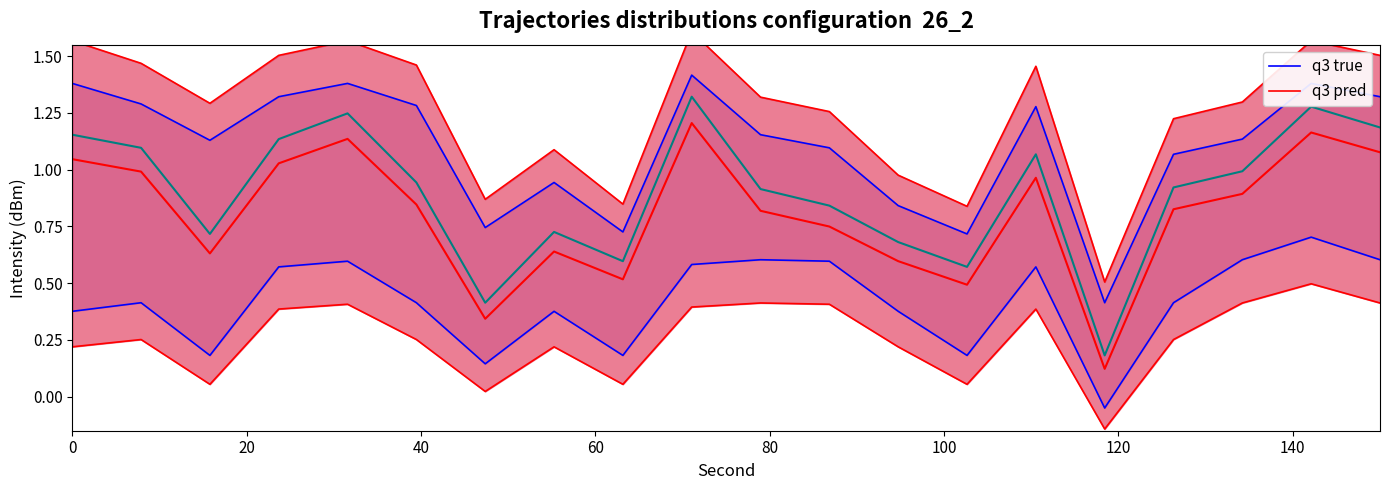

Reading left to right, extract all data points from this chart.

q3 true: 1.4	1.3	1.1	1.3	1.4	1.3	0.7	0.9	0.7	1.4	1.2	1.1	0.8	0.7	1.3	0.4	1.1	1.1	1.4	1.3
q3 pred: 1.6	1.5	1.3	1.5	1.6	1.5	0.9	1.1	0.8	1.6	1.3	1.3	1.0	0.8	1.5	0.5	1.2	1.3	1.6	1.5